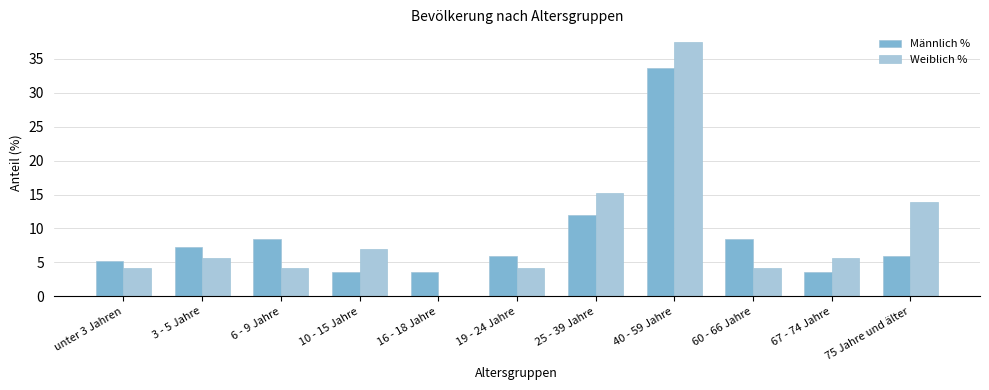

How many groups of bars are there?

11